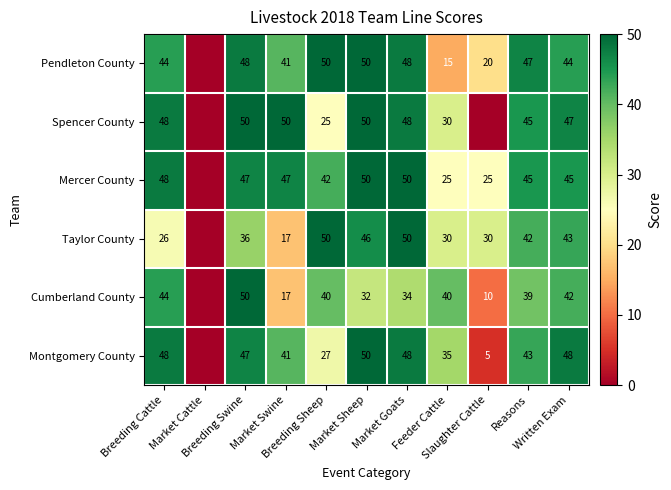

What is the sum of the Spencer County values at Slaughter Cattle and Breeding Sheep?

25